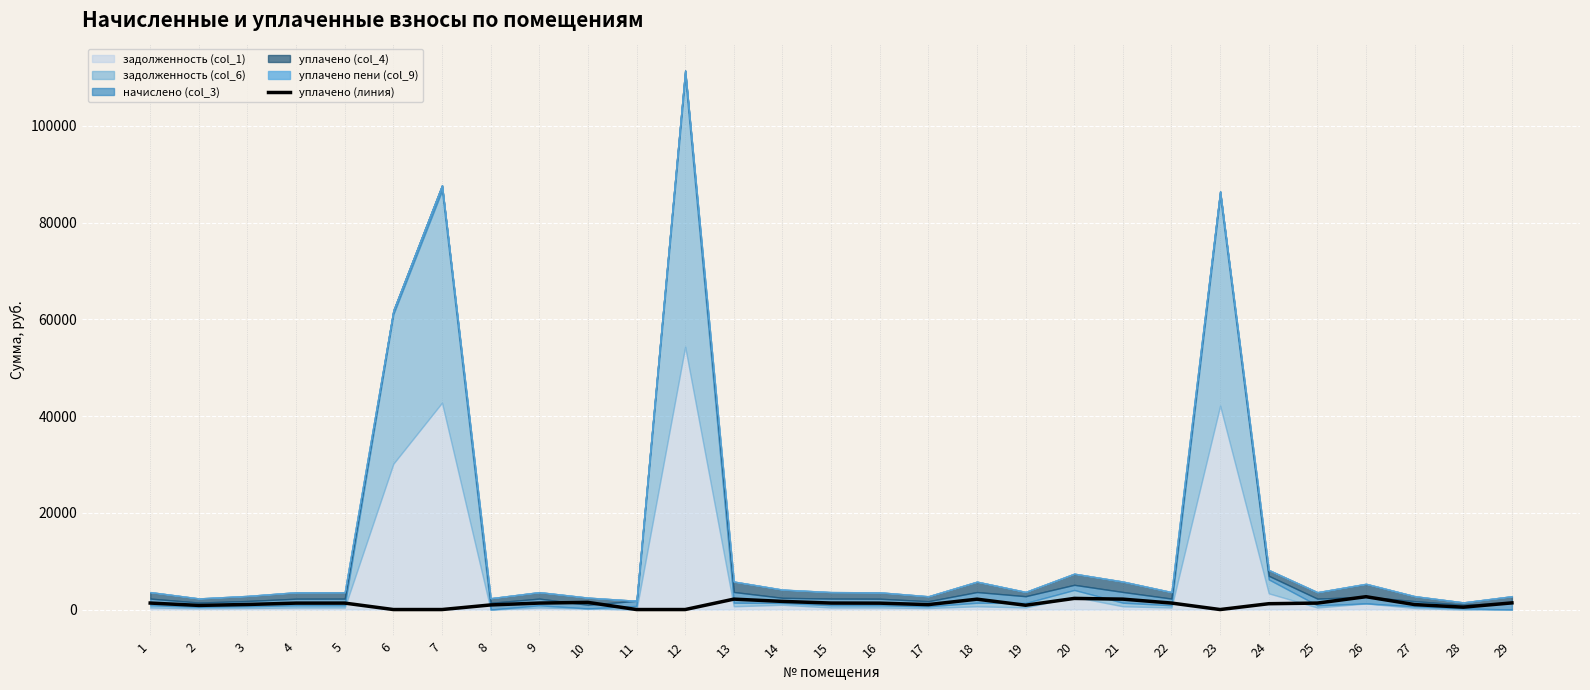

What is the difference between the values at 16 and 24?

115.0